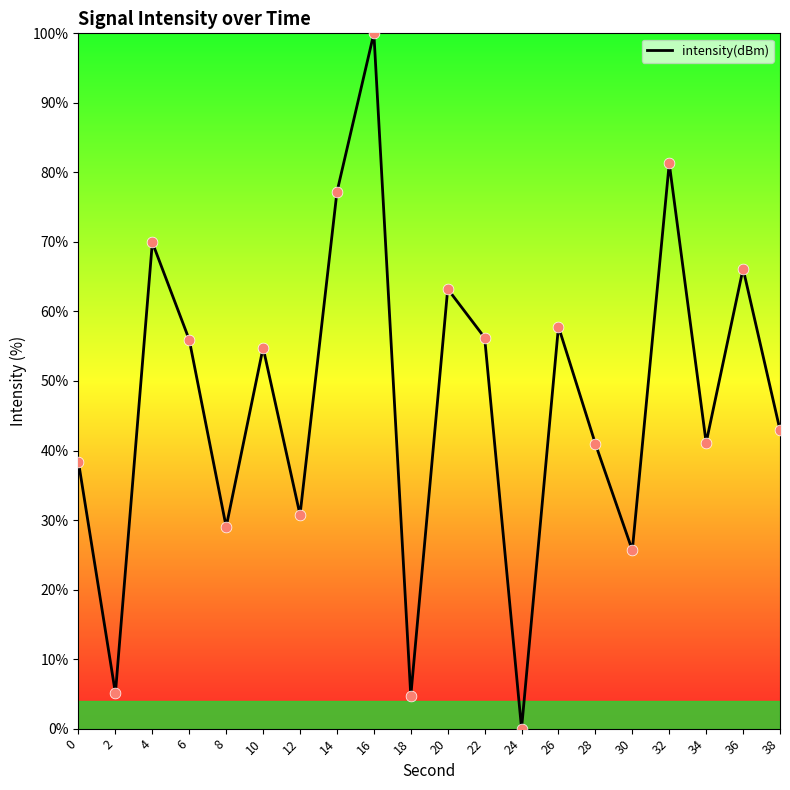

Between 10 and 14, which is larger?

14